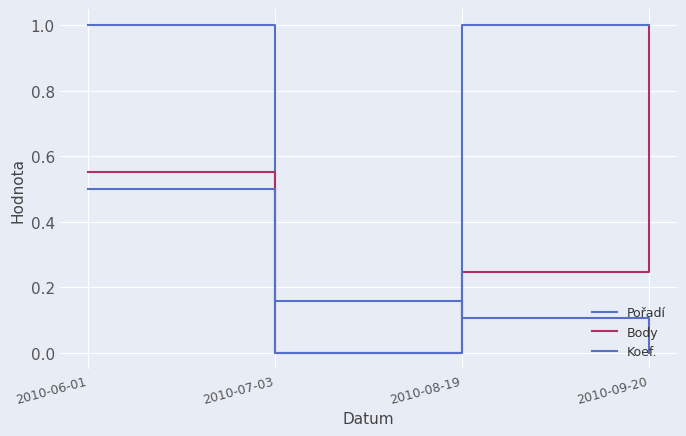

What is the average value of the Pořadí series?

0.3